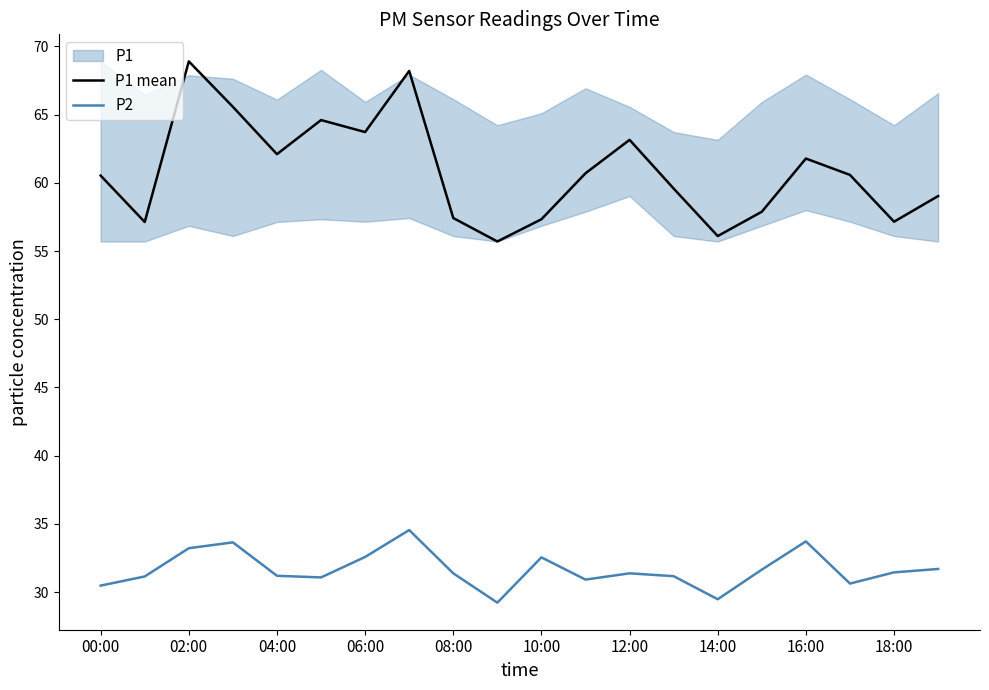

How many categories are shown in the chart?

20